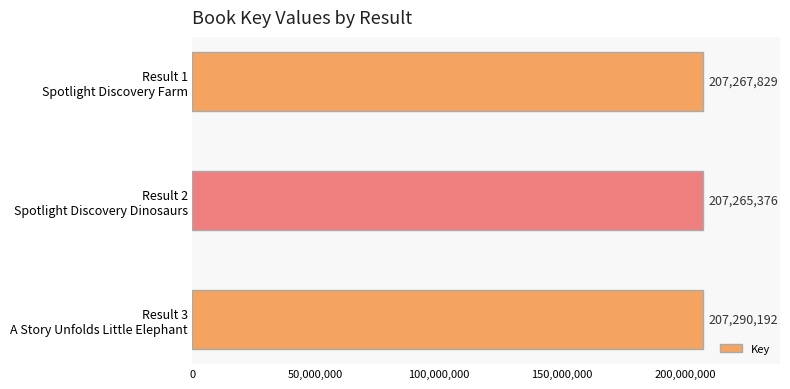

How many values are below 207267829?

1